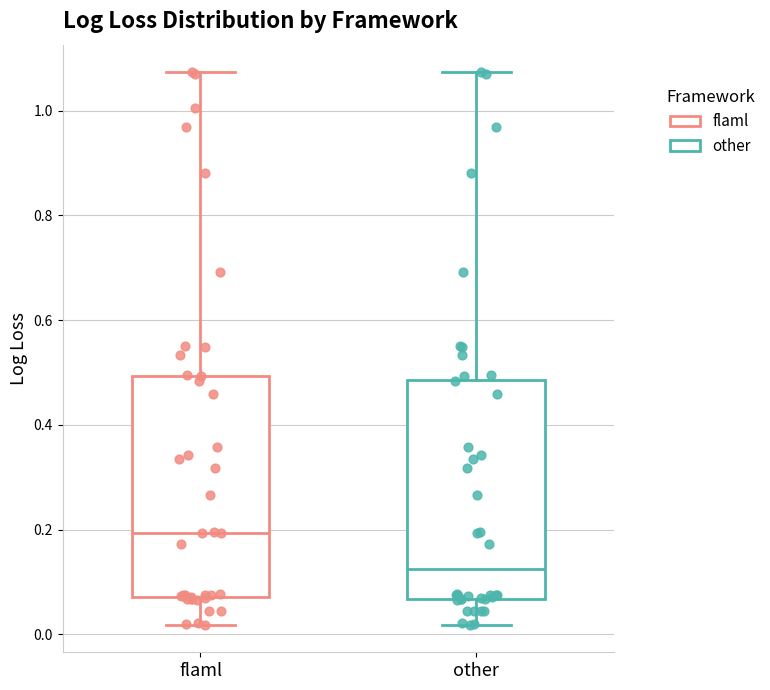

Reading left to right, read every box against the y-axis: the position of its median line, the range the box covers, and the ends of its whiskers. The values are not printed on the chart, so give them approximately, as read against the axis.

flaml: median 0.20, box 0.08 to 0.50, whiskers 0.02 to 1.08
other: median 0.12, box 0.06 to 0.48, whiskers 0.02 to 1.08